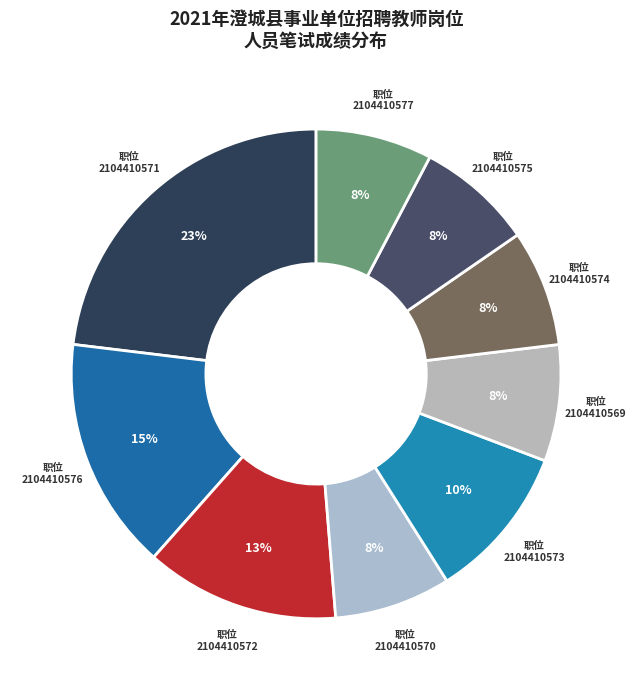

To the nearest percent, what percentage of the pie is 职位 2104410574?

8%